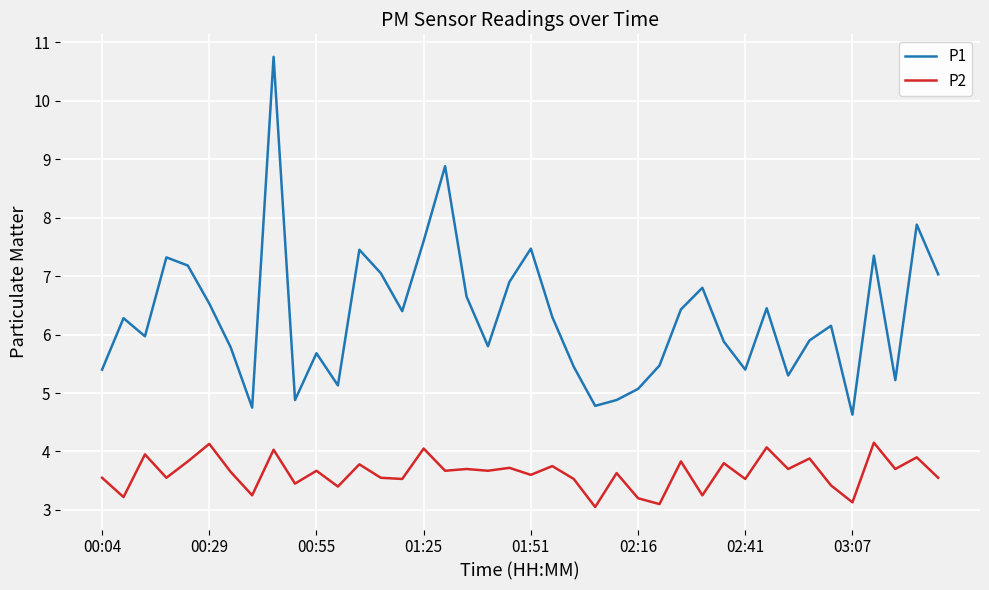

True or false: P1 and P2 intersect in this chart.

False